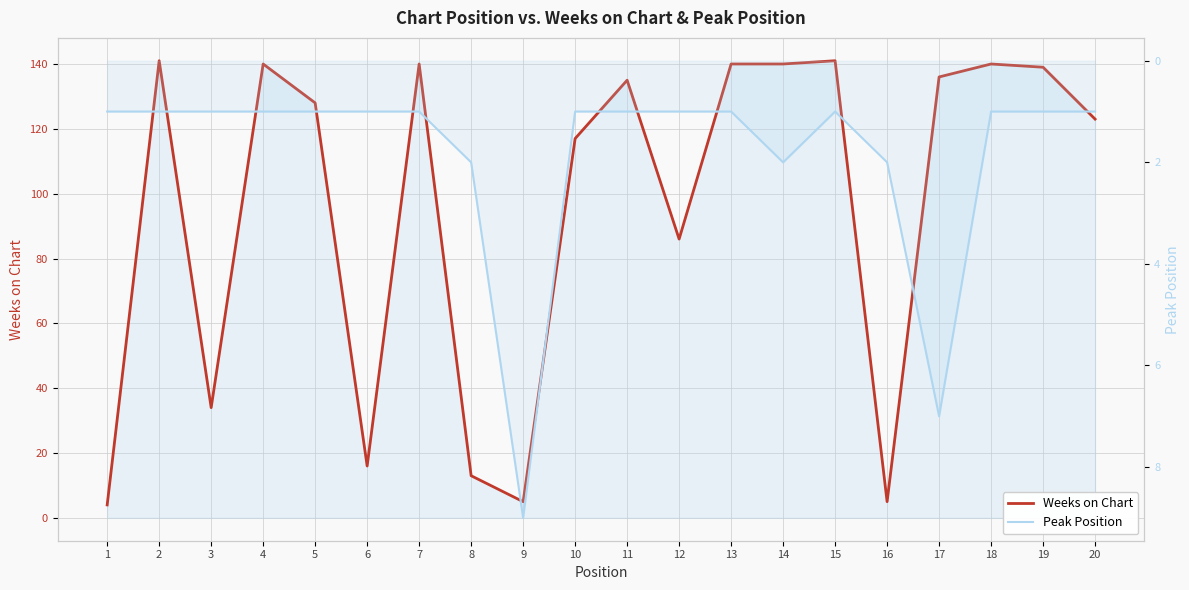

Read the Weeks on Chart value at 10.

117